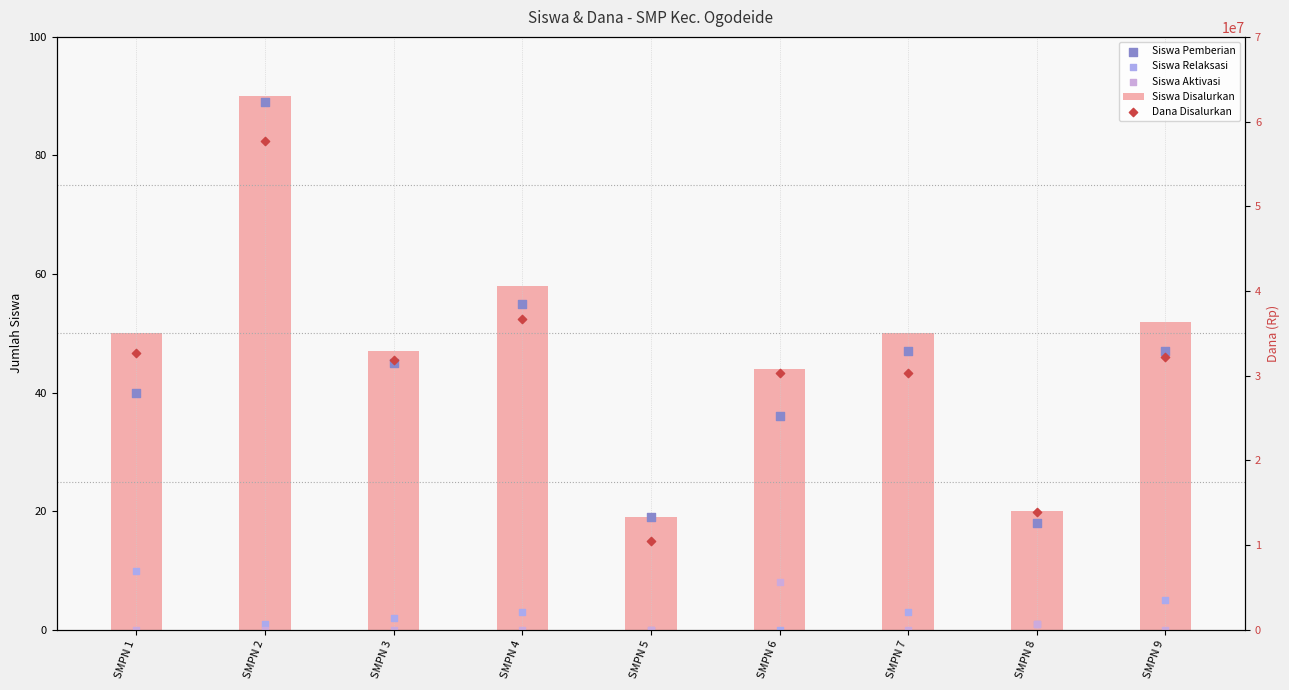

At which category is the sum across all series the highest?

SMPN 2